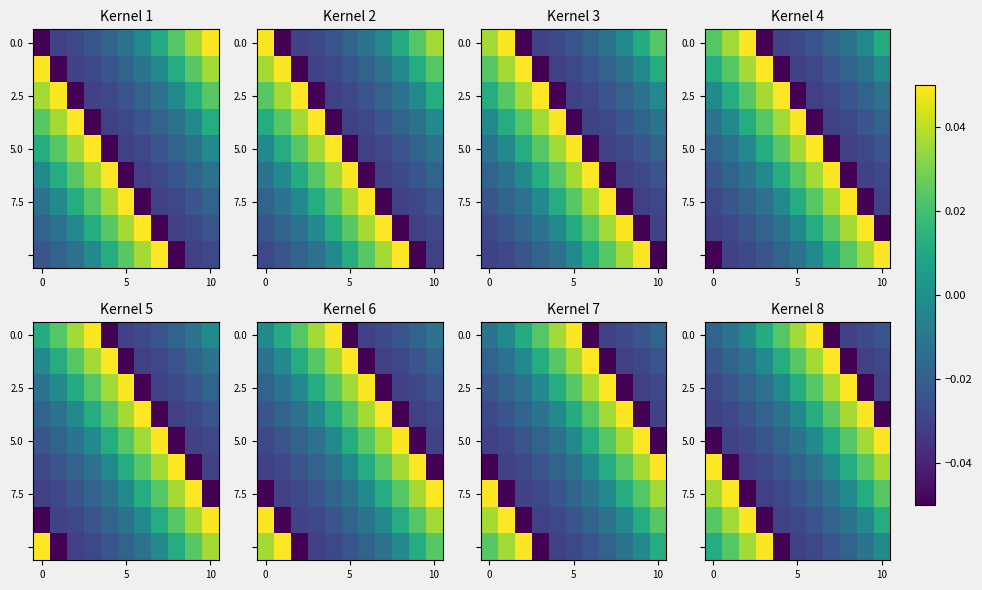

At which category is the sum across all series the highest?

6